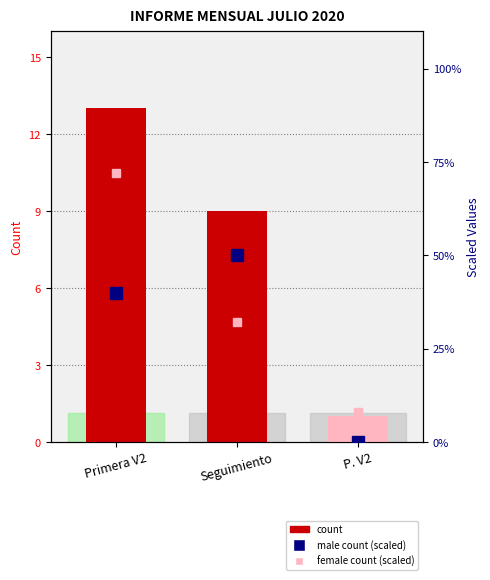

Where does the data first go above 9?

Primera V2